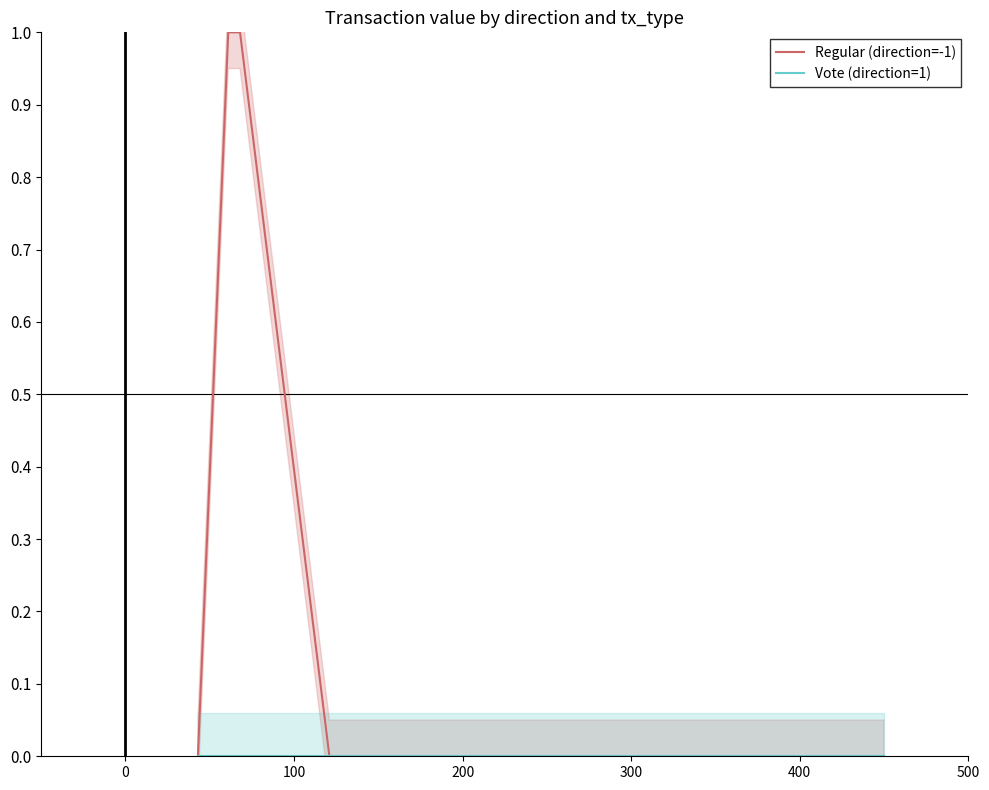

List the series in order of their peak value, highest first.

Regular (direction=-1), Vote (direction=1)